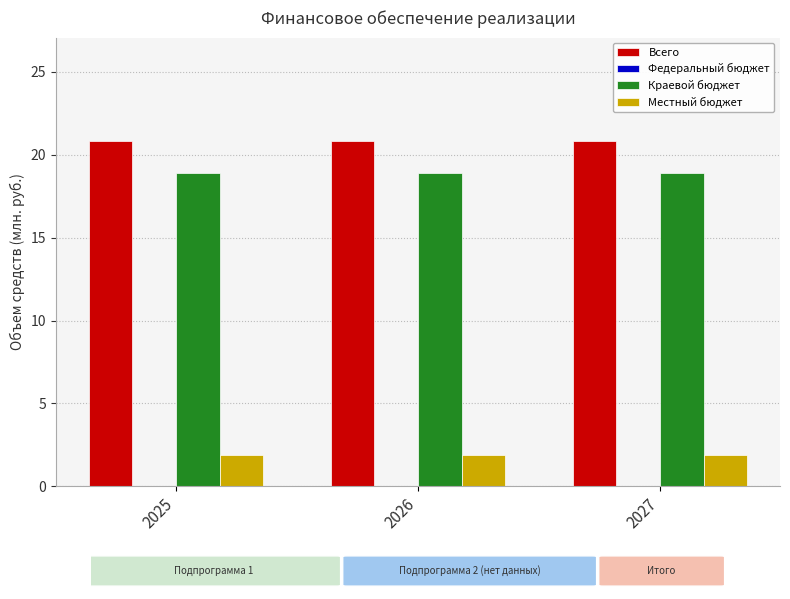

What is the total value across all series at 2025?

41.6